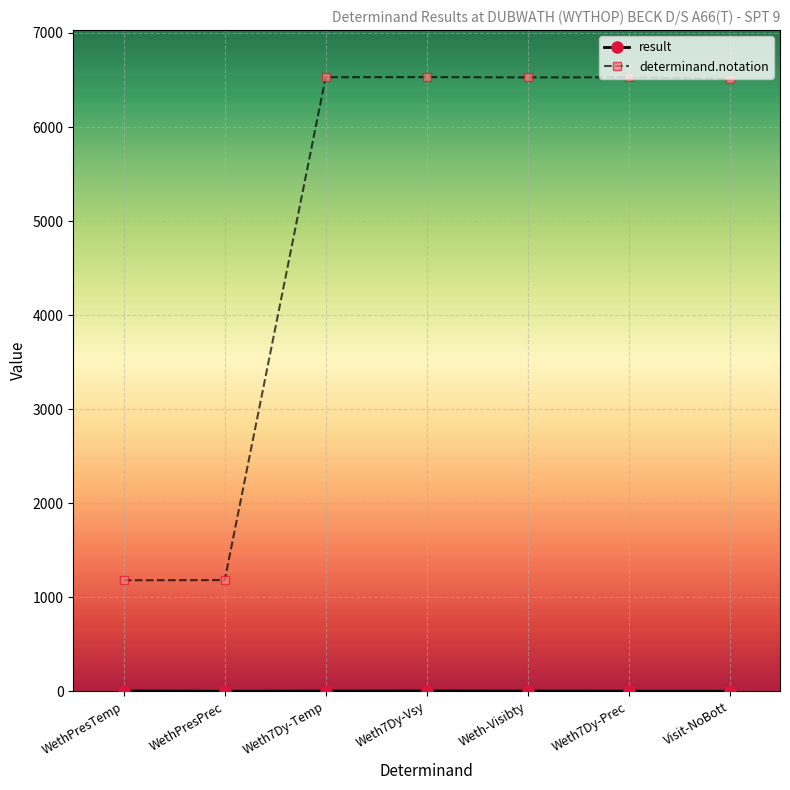

What is the label of the 5th point from the right?

Weth7Dy-Temp